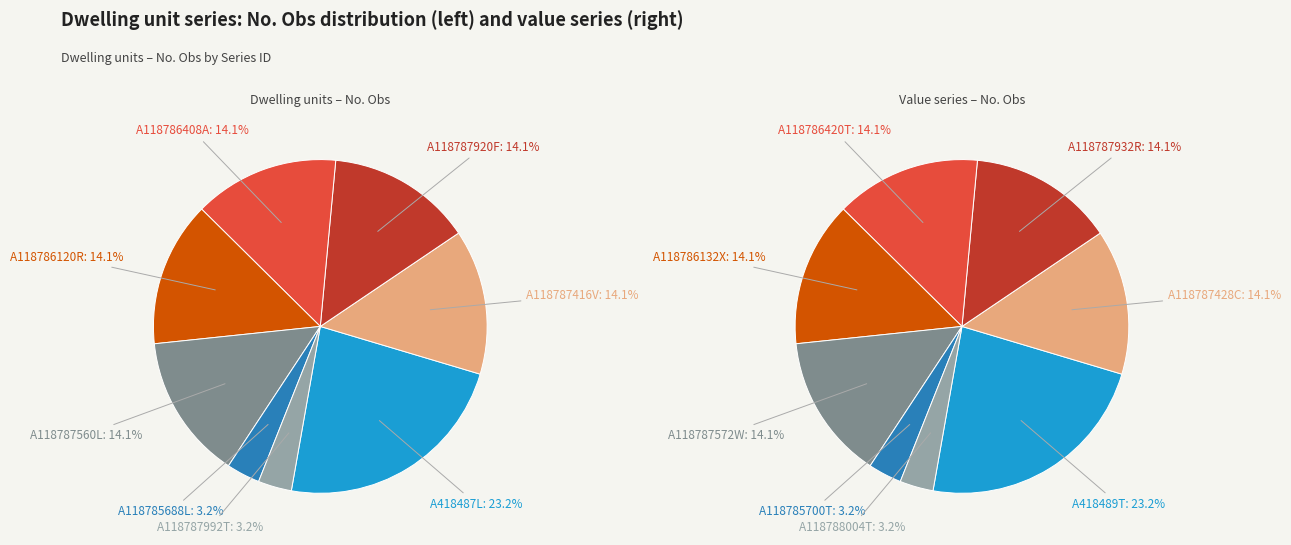

Which category has the smallest portion of the pie?

A118785688L